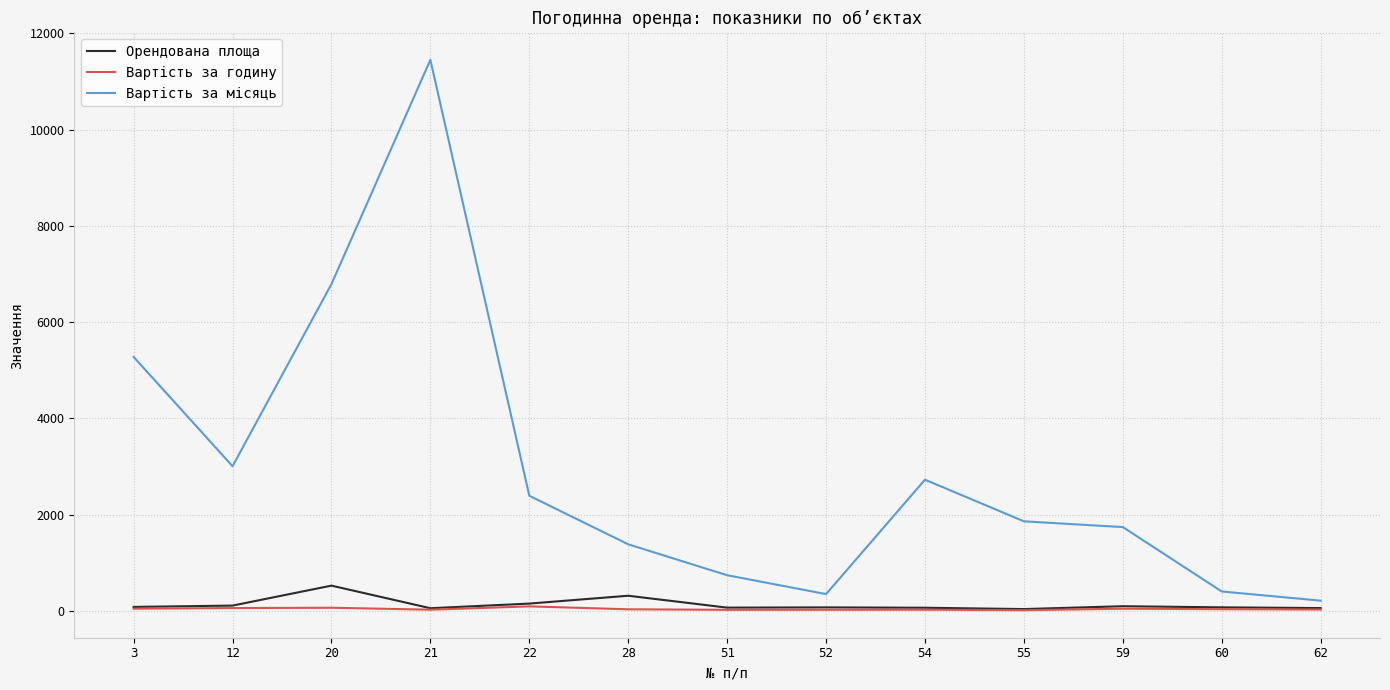

What is the difference between the highest and lowest values at 52?

325.2